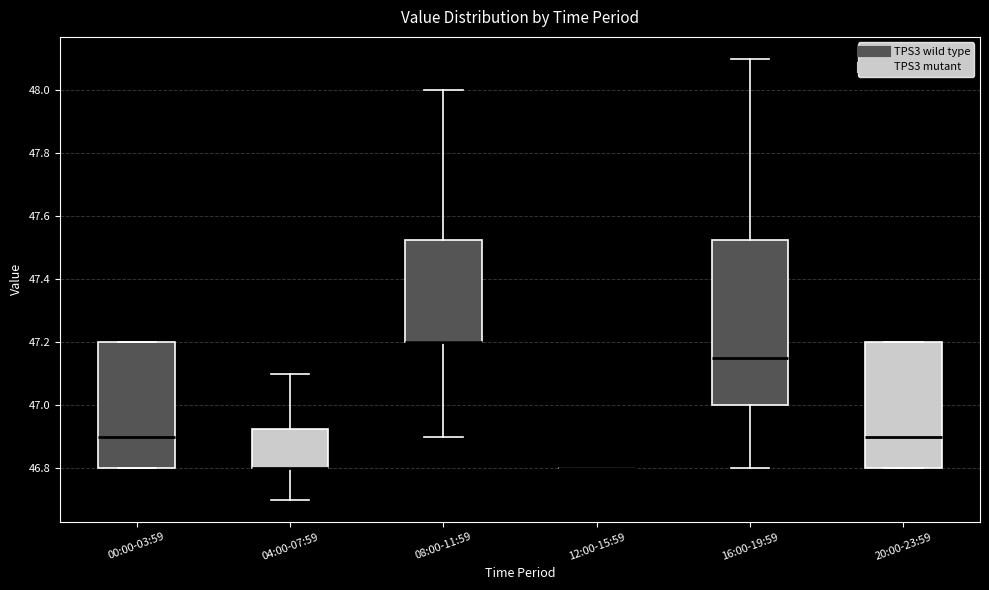

Comparing the boxes themselves (not the whiskers), which one is the tallest?

16:00-19:59